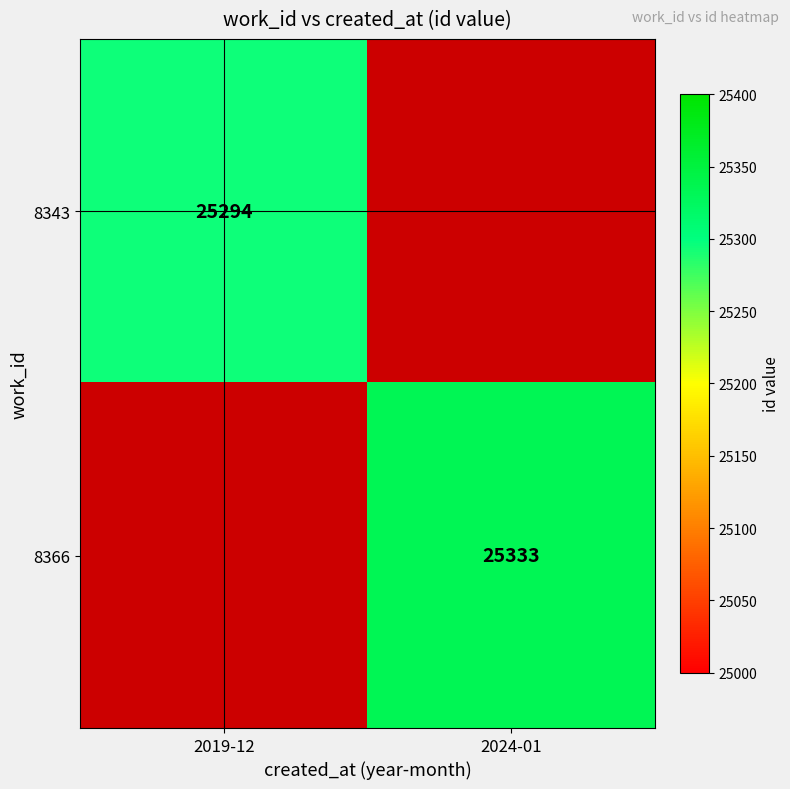

The value of 8366 at 2024-01 is 6005. True or false?

False